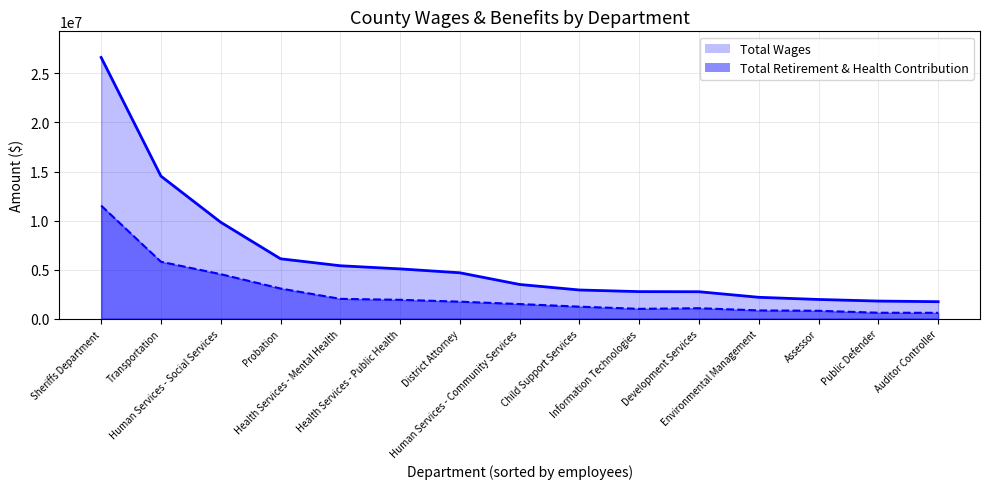

Between Health Services - Mental Health and District Attorney, which series saw the biggest shift?

Total Wages